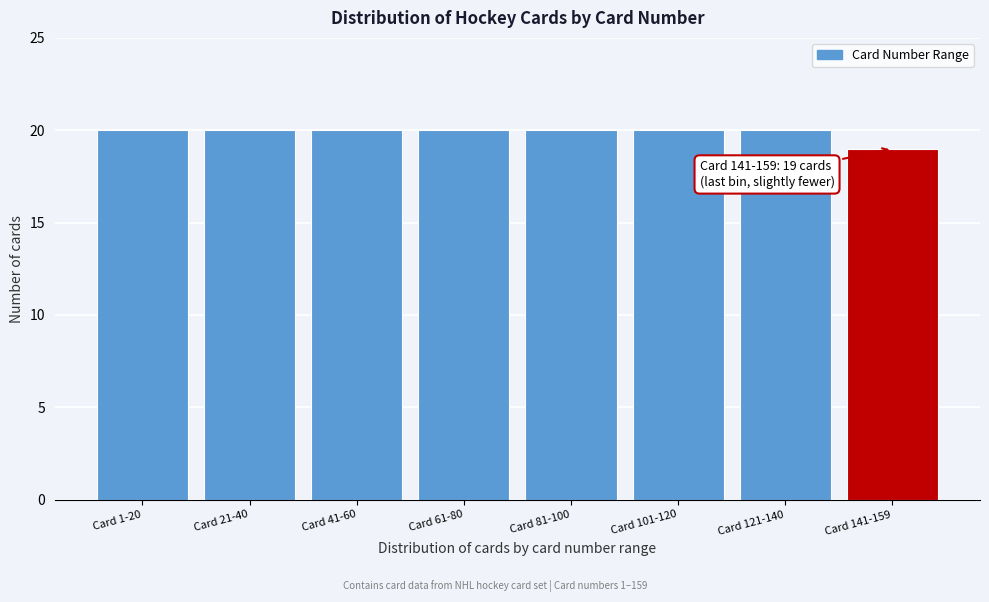

Reading left to right, list all the values displayed in this chart.

20	20	20	20	20	20	20	19